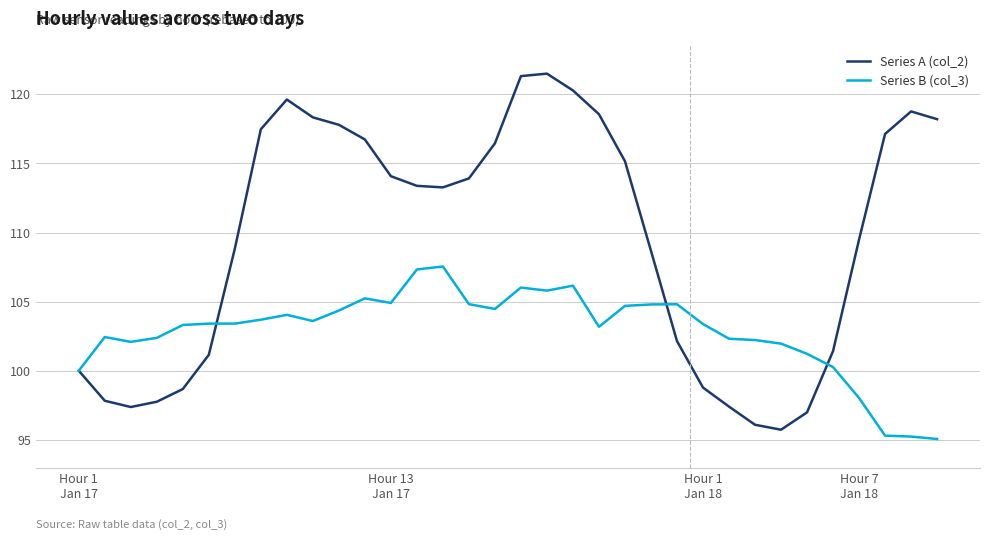

Does the chart have visible grid lines?

Yes